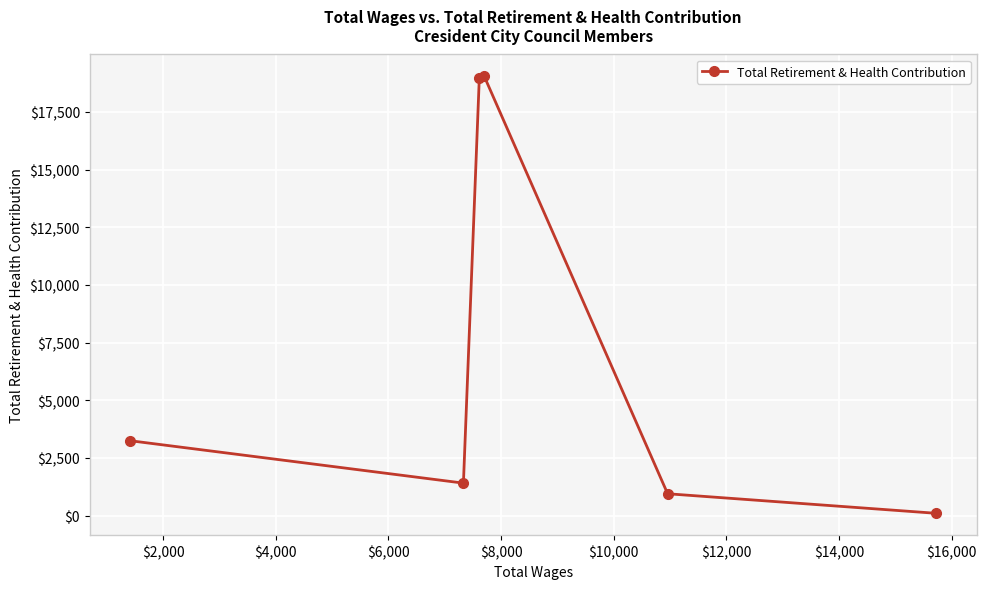

What is the maximum value shown in the chart?

19047